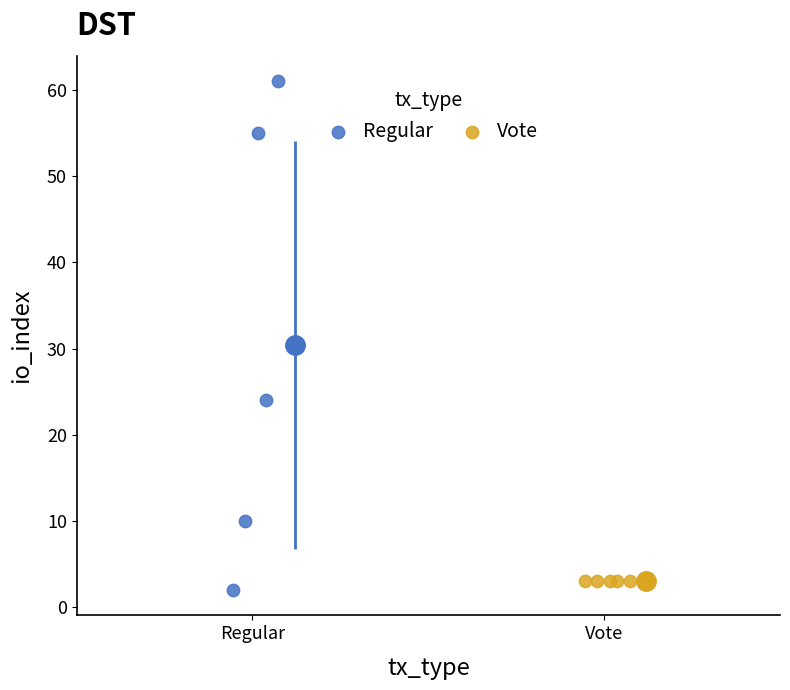

Which series reaches the maximum Y coordinate?

Regular